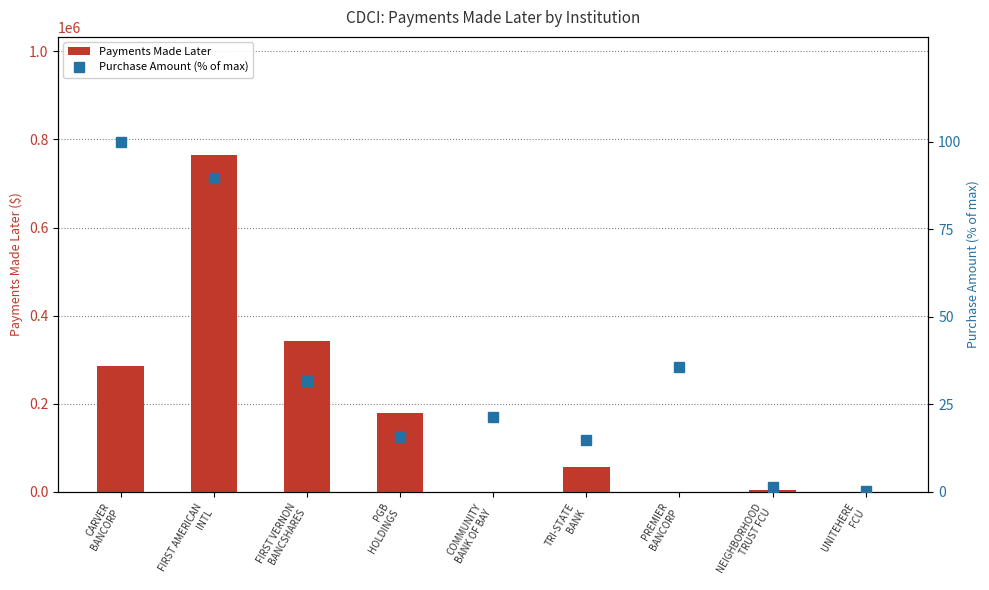

What is the sum of the Payments Made Later values at TRI-STATE
BANK and UNITEHERE
FCU?

56470